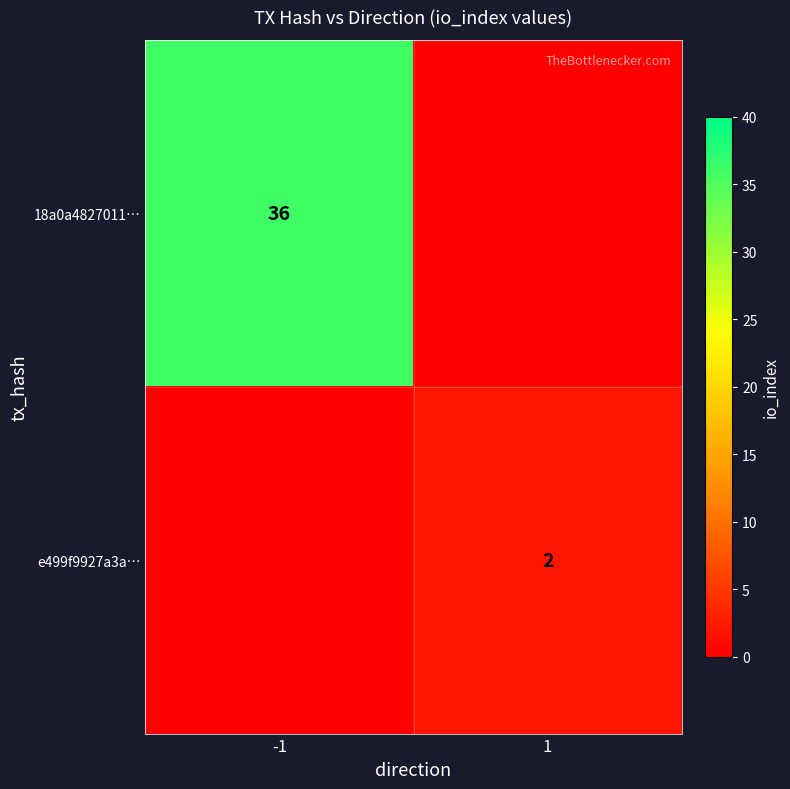

Is the value of e499f9927a3a… at 1 greater than the value of 18a0a4827011… at -1?

No